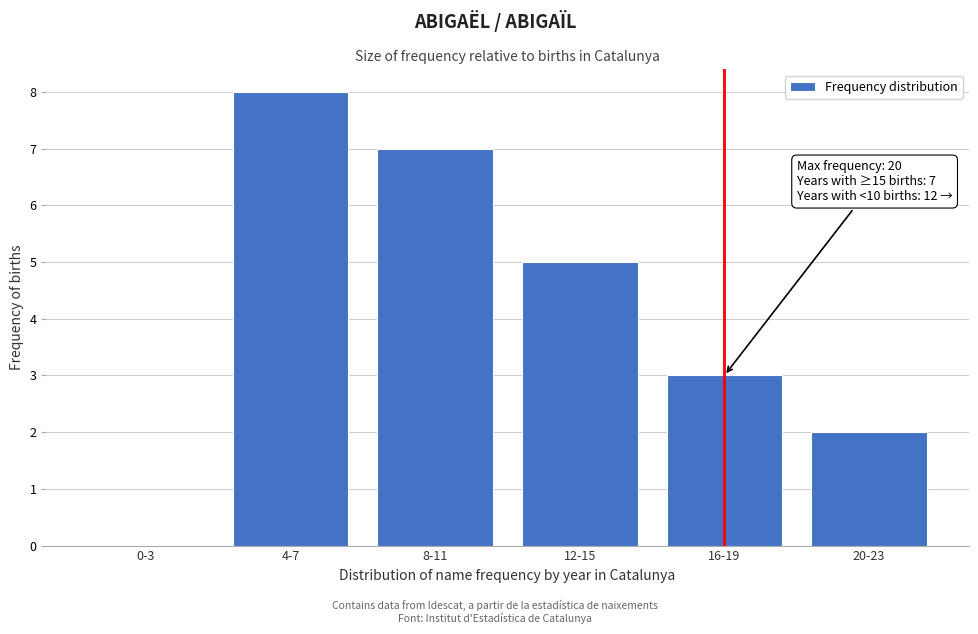

Reading left to right, extract all data points from this chart.

0-3=0	4-7=8	8-11=7	12-15=5	16-19=3	20-23=2